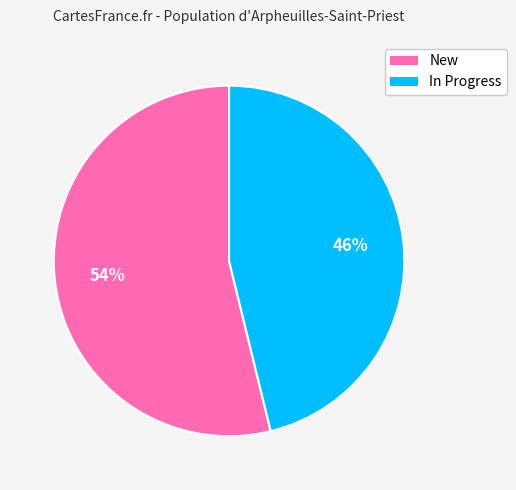

What is the ratio of the value at In Progress to the value at New?

0.9